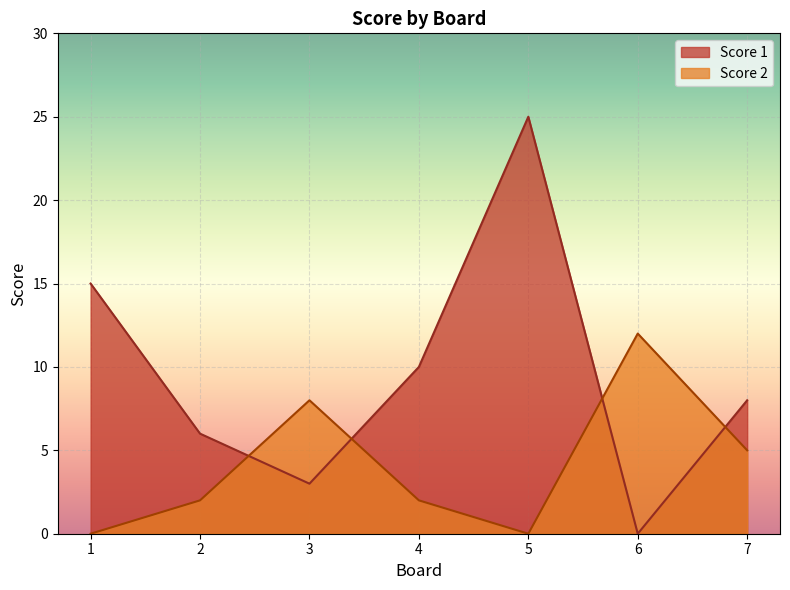

How many positive values does the Score 1 series have?

6